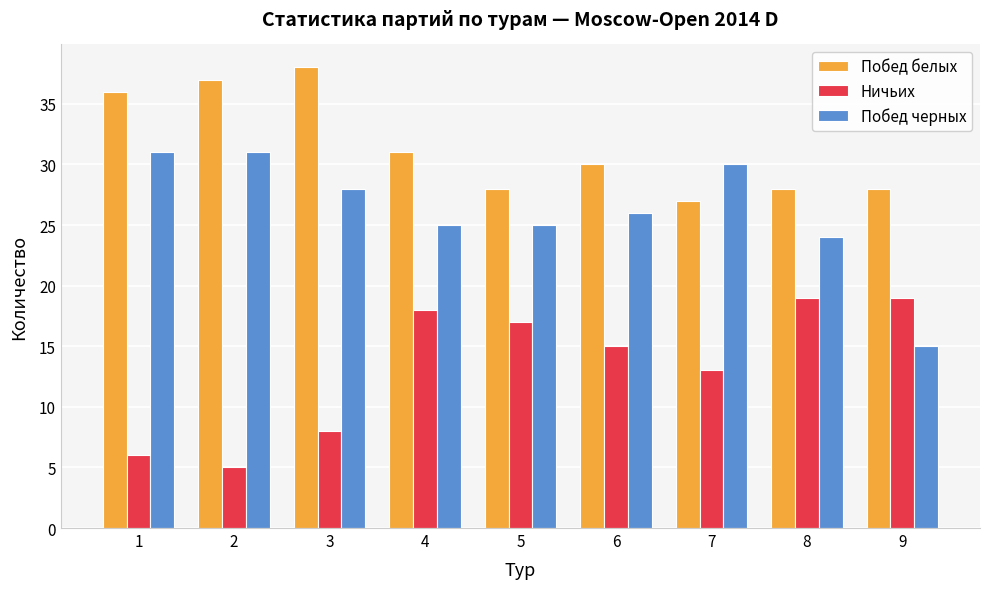

List the series in order of their peak value, highest first.

Побед белых, Побед черных, Ничьих